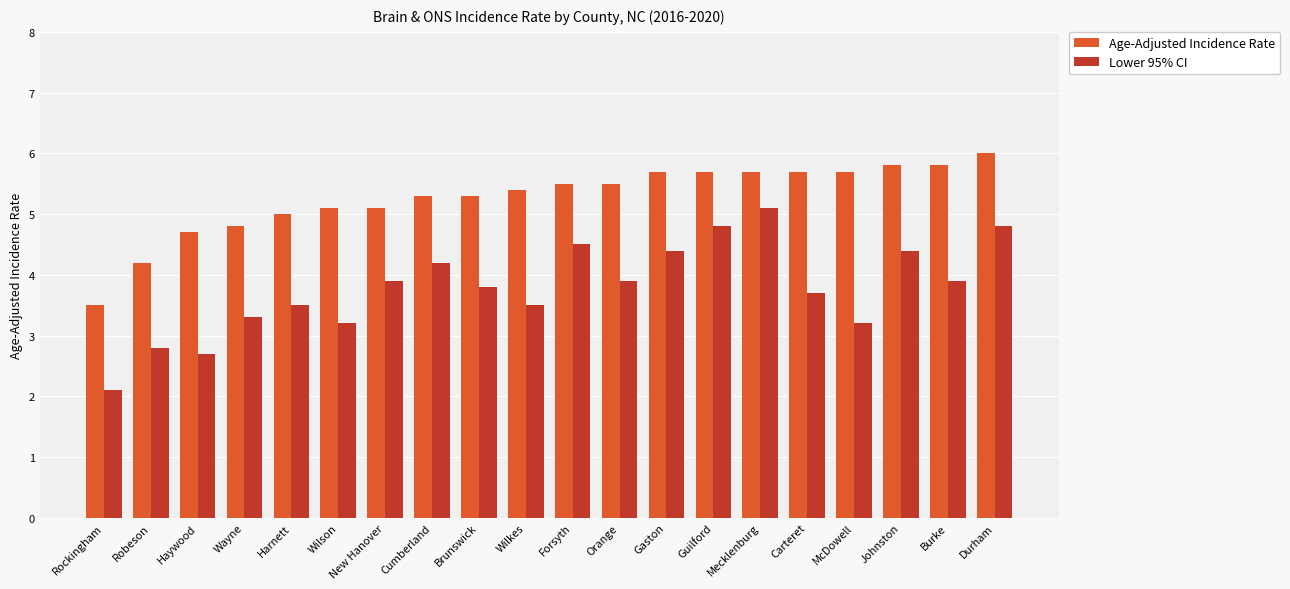

At Brunswick, list the series in order from smallest to largest.

Lower 95% CI, Age-Adjusted Incidence Rate